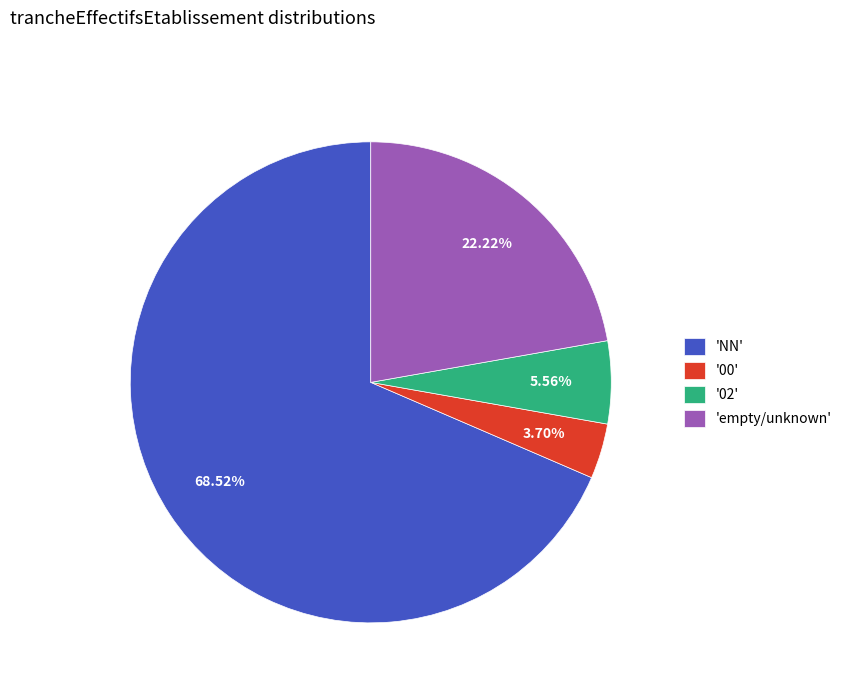

Which category has the biggest portion of the pie?

'NN'